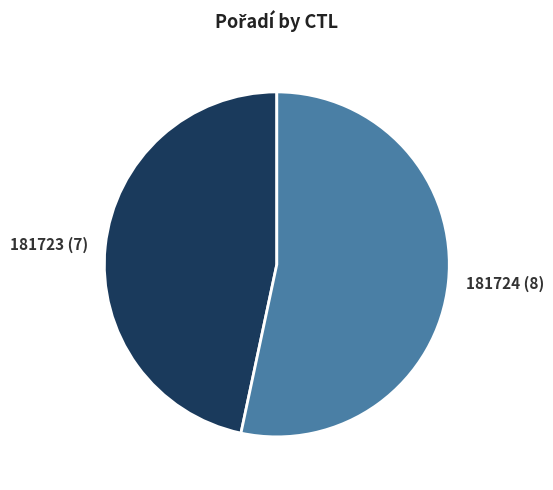

Rank the categories by value from lowest to highest.

181723, 181724